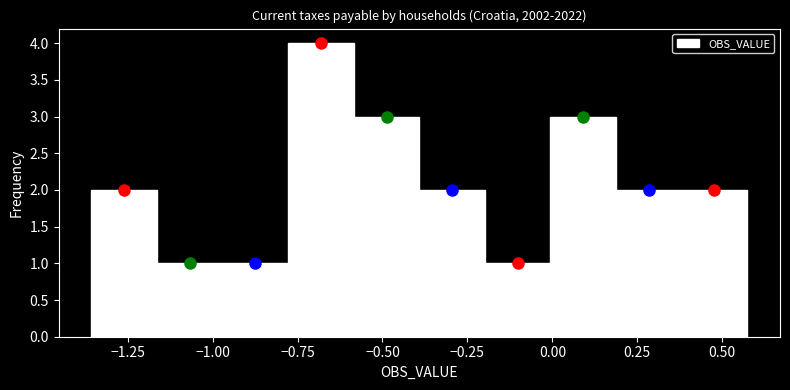

Around what value on the x-axis is the tallest bar? Give the approximate position of its centre, as read against the axis.

-0.70